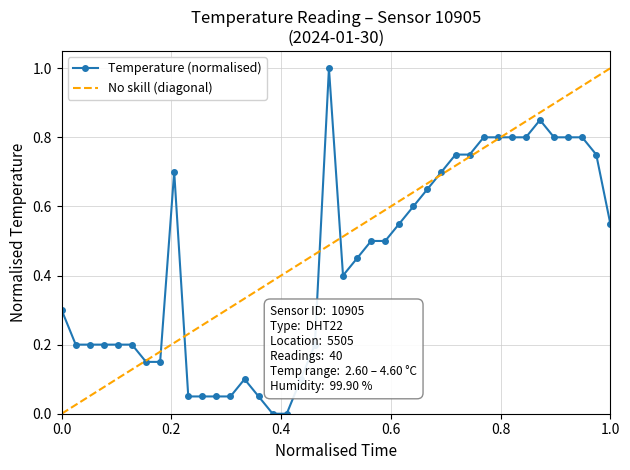

What is the maximum value for Temperature (normalised)?

1.0